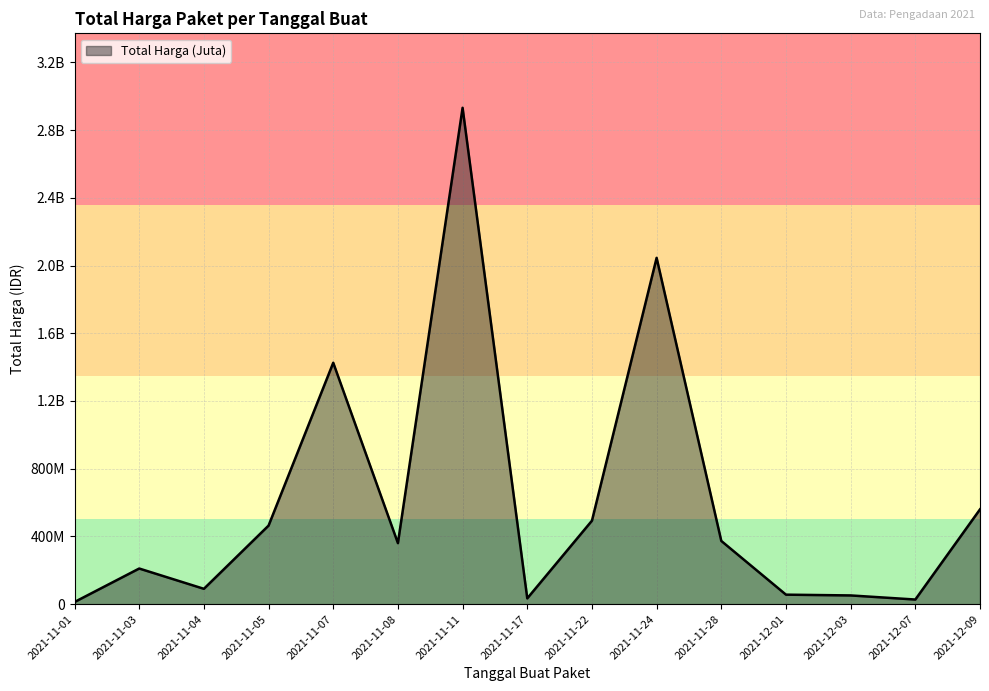

What is the difference between the second highest and second lowest values?

2017914200